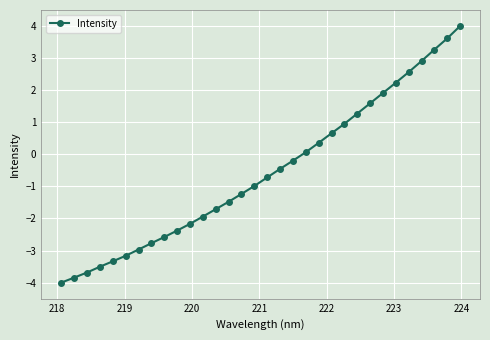

What is the difference between the second highest and second lowest values?

7.5